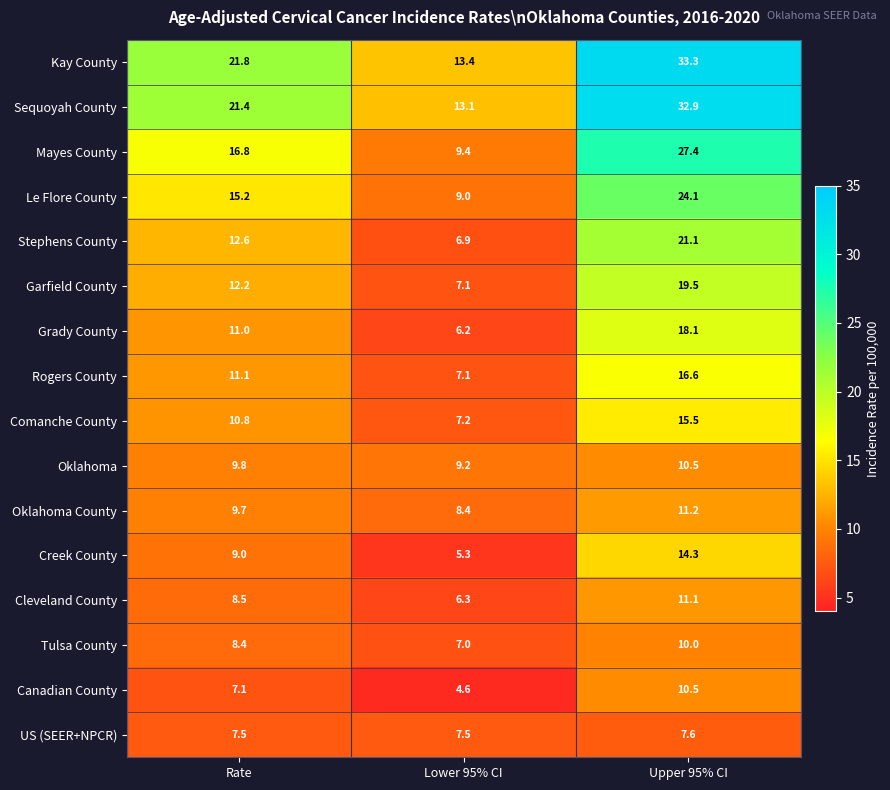

The Kay County series shows 21.8 at Rate. True or false?

True